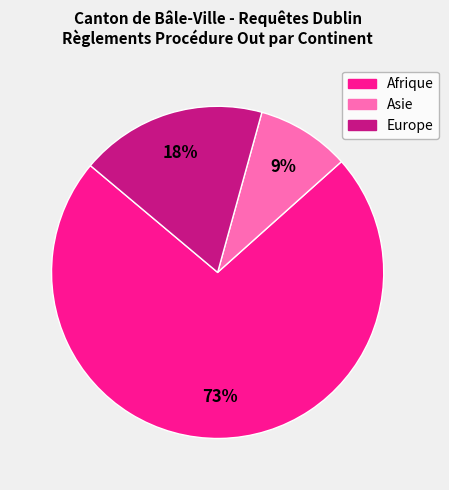

Between Europe and Asie, which is larger?

Europe